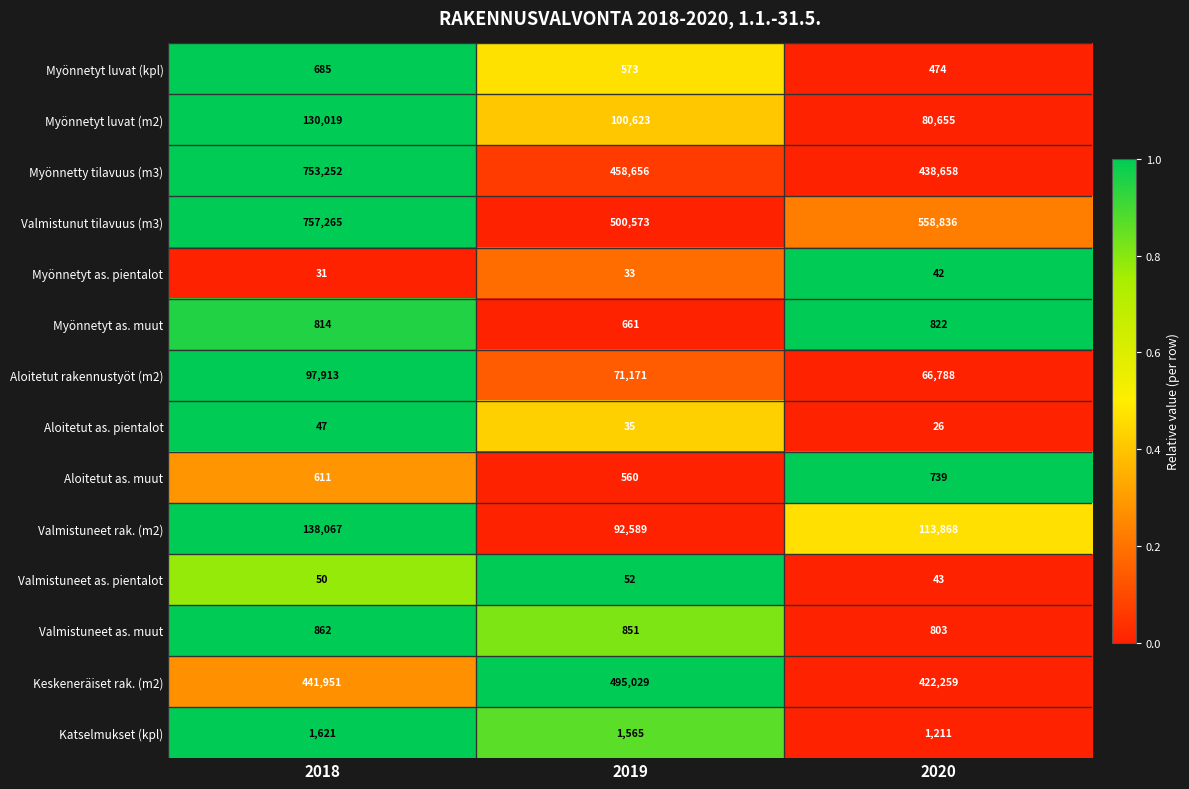

What is the average value of the Valmistuneet as. muut series?

839